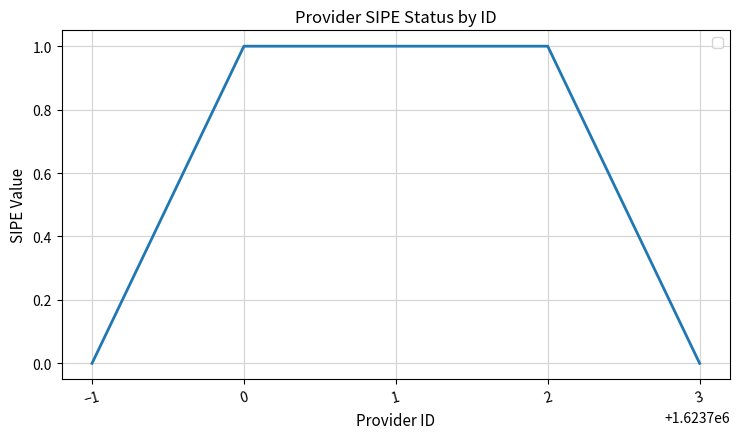

How many values are below 1?

2